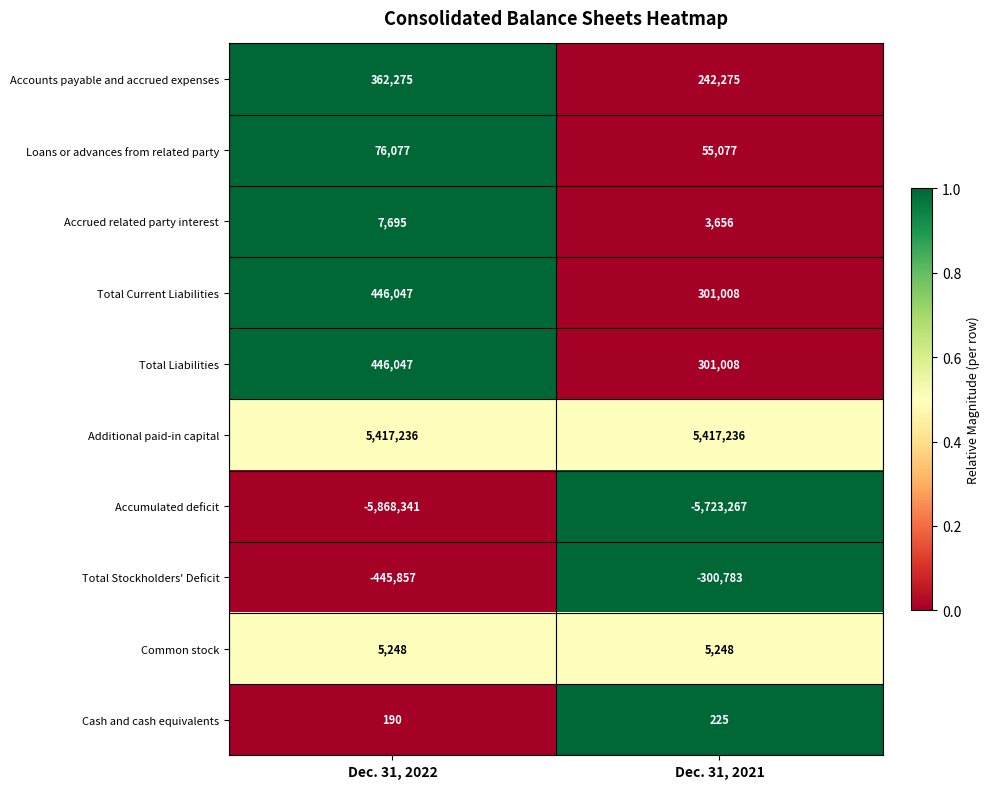

What is the greatest value displayed?

5417236